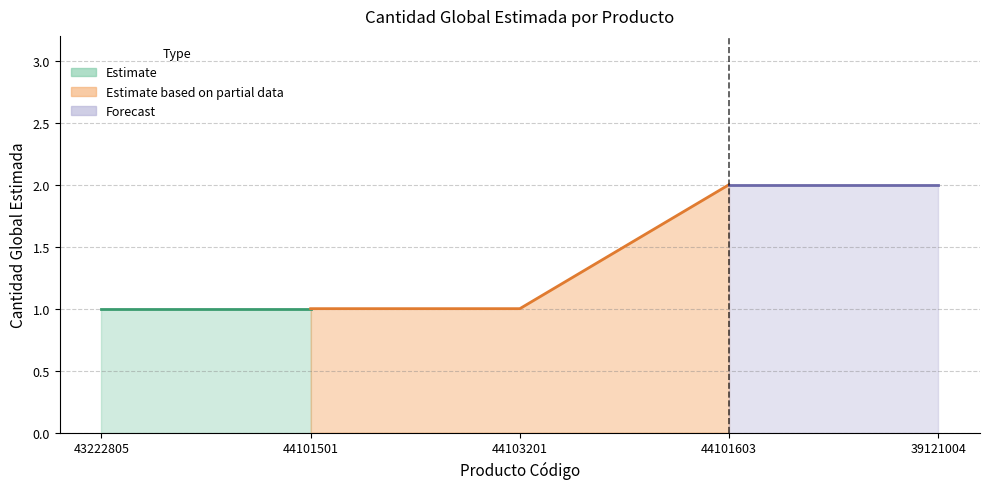

The value at 44101501 is 1. True or false?

False